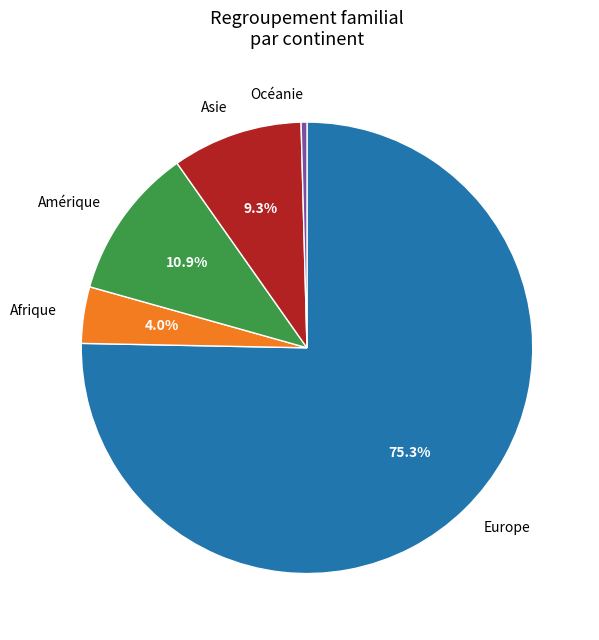

What is the majority slice?

Europe